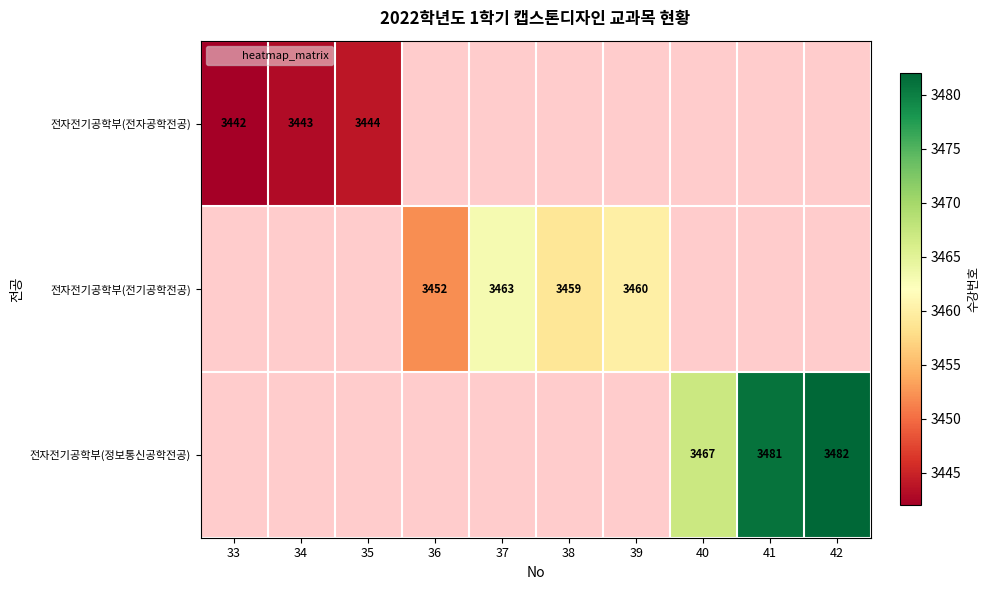

Count the number of data series in this chart.

3